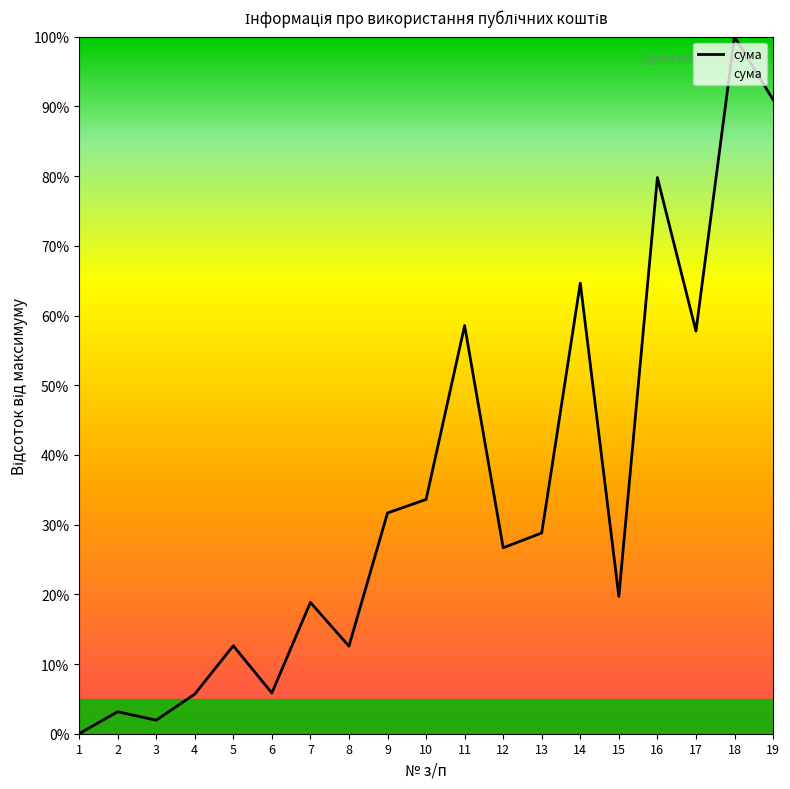

True or false: the data shows 124.9 at 16.

False